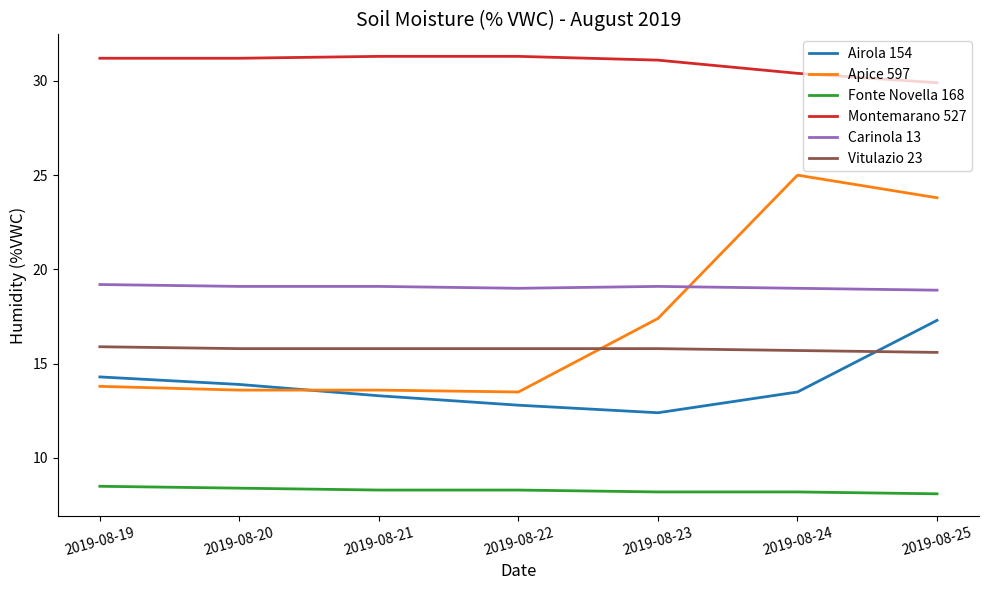

Which series changed the most between 2019-08-19 and 2019-08-23?

Apice 597